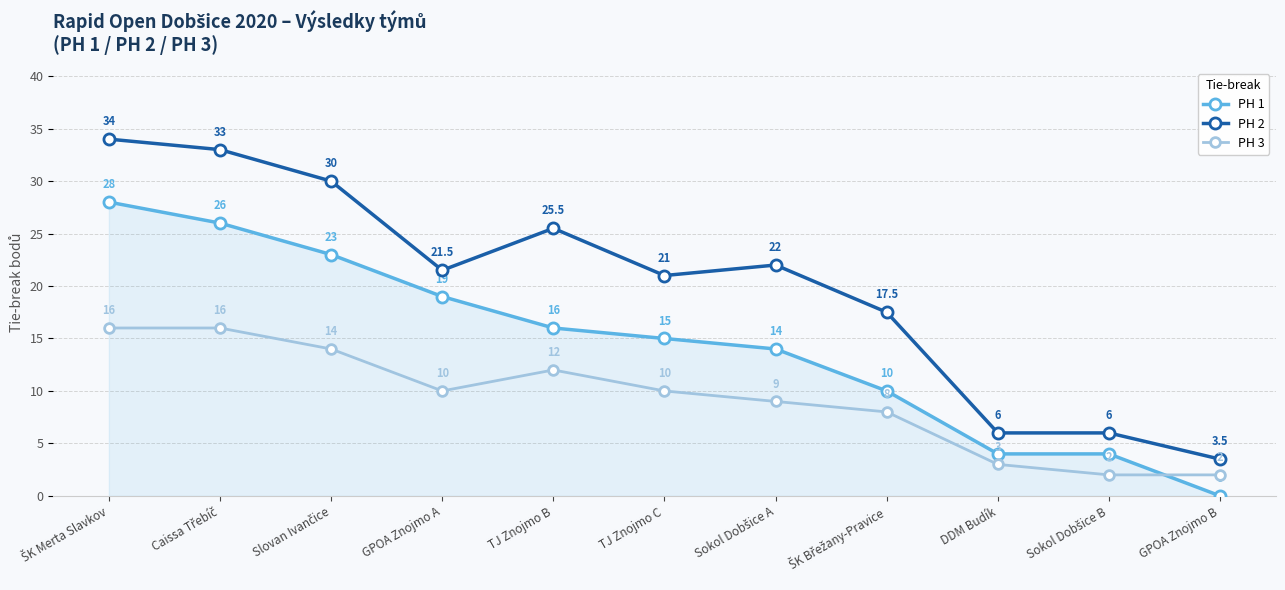

What is the sum of all PH 2 values?

220.0